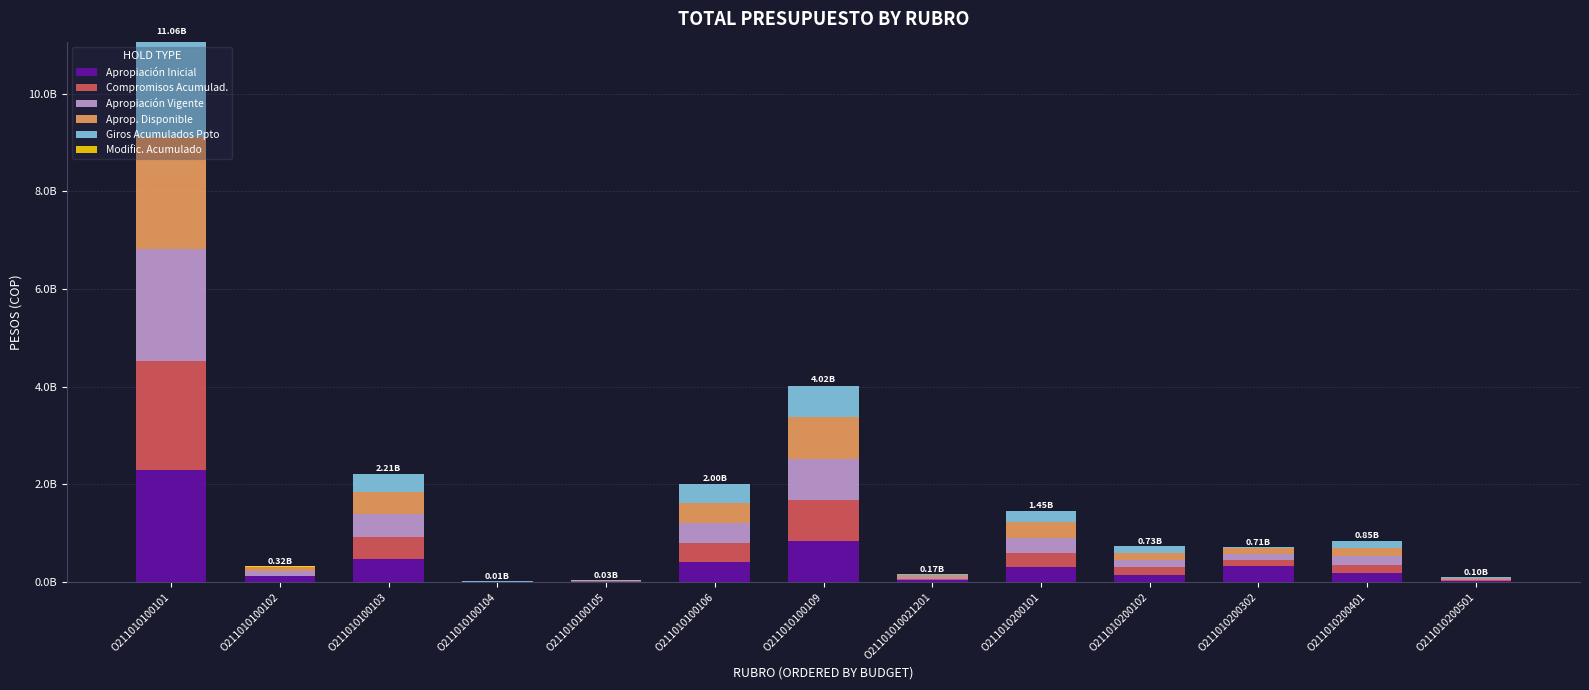

What are all the series names shown in the legend?

Apropiación Inicial, Compromisos Acumulad., Apropiación Vigente, Aprop. Disponible, Giros Acumulados Ppto, Modific. Acumulado